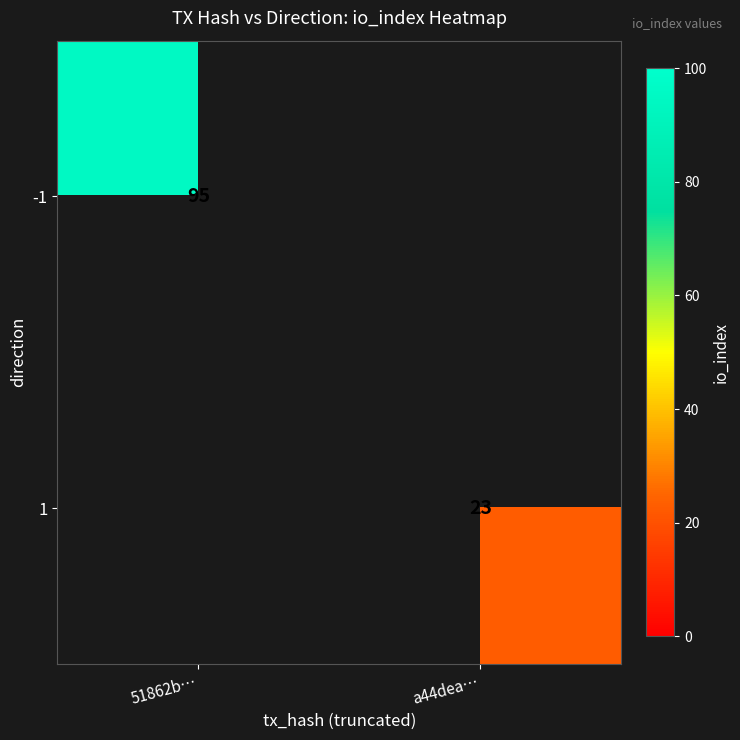

The value of -1 at 51862b… is 35. True or false?

False